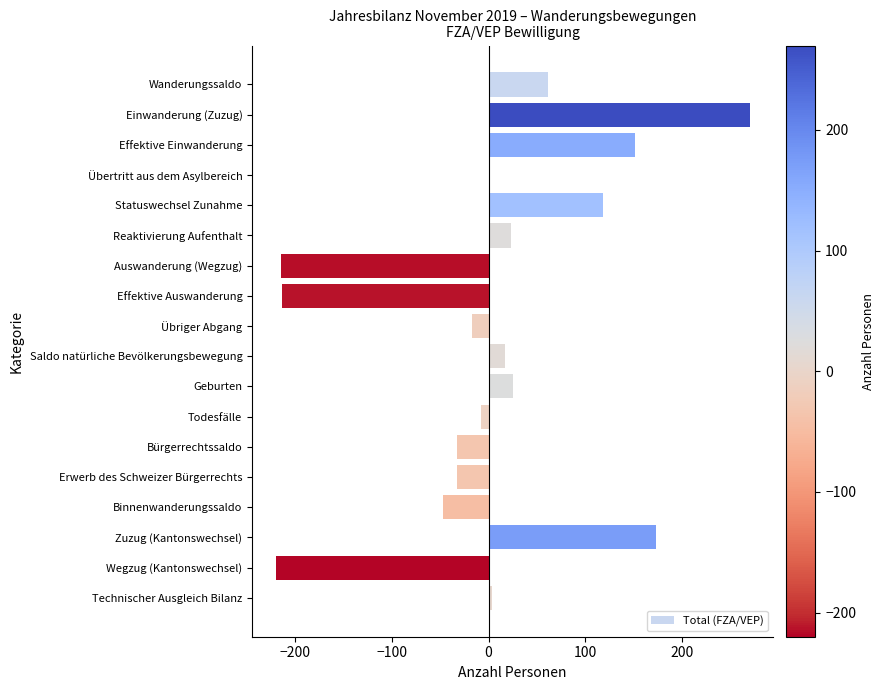

What is the sum of all values?

56